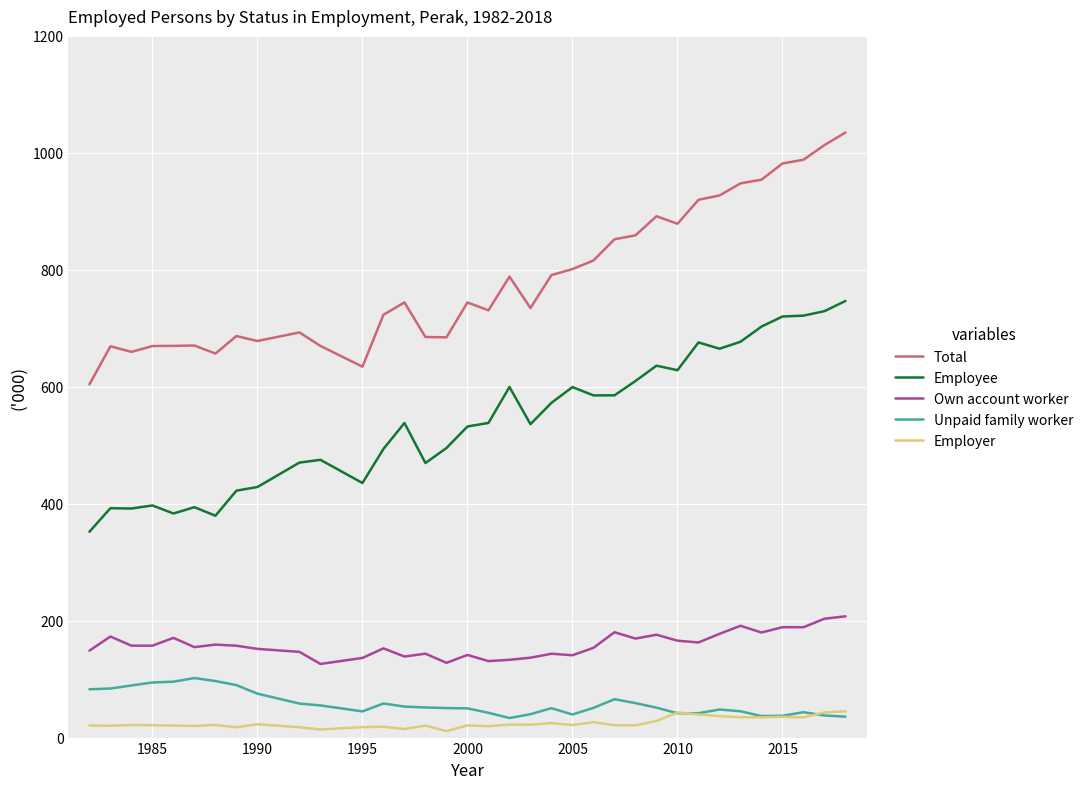

True or false: Own account worker and Unpaid family worker cross at least once.

False